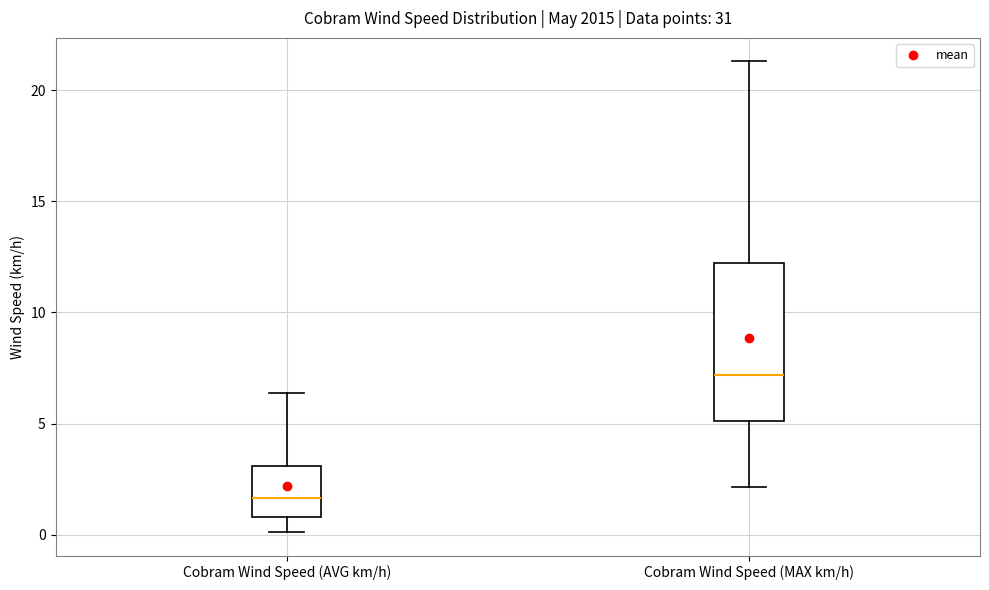

Which box's median line is the lowest?

Cobram Wind Speed (AVG km/h)